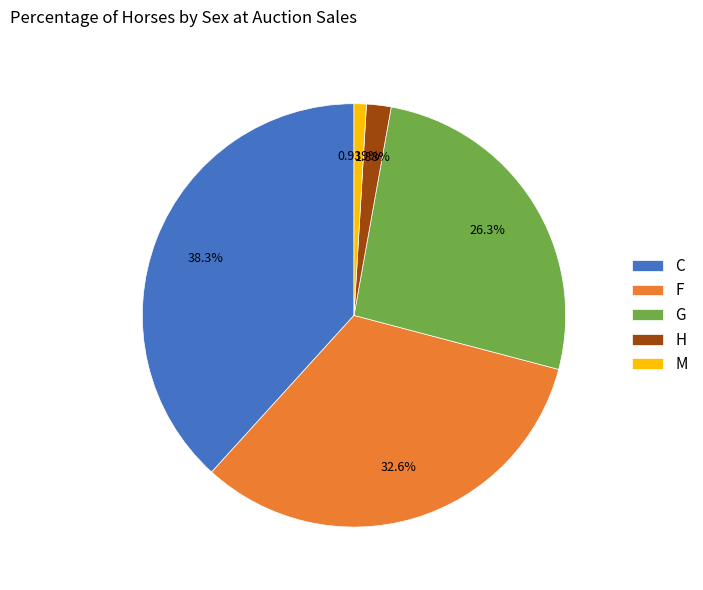

Is the sum of G and H greater than half?

No